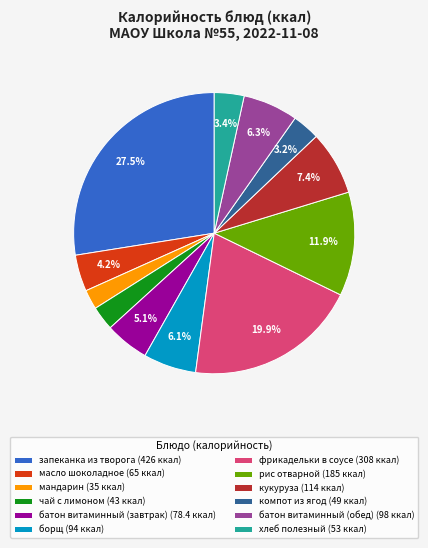

To the nearest percent, what is the combined percentage of запеканка из творога and чай с лимоном?

30%